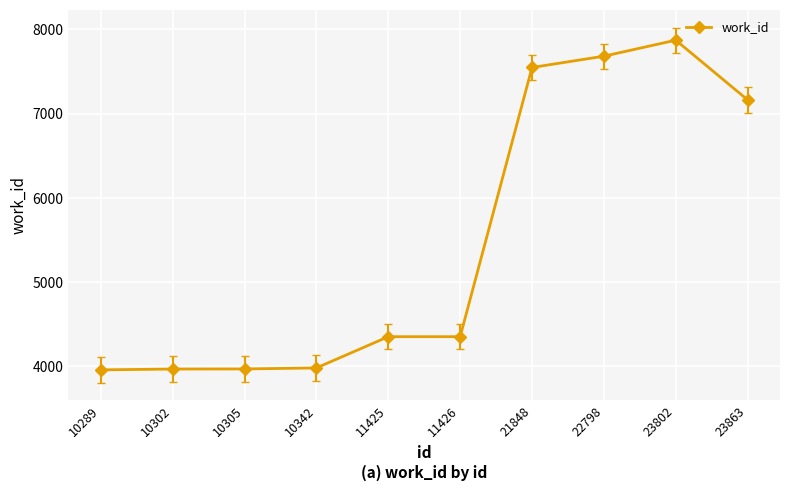

Where is the data nearest to the value 5915?

23863